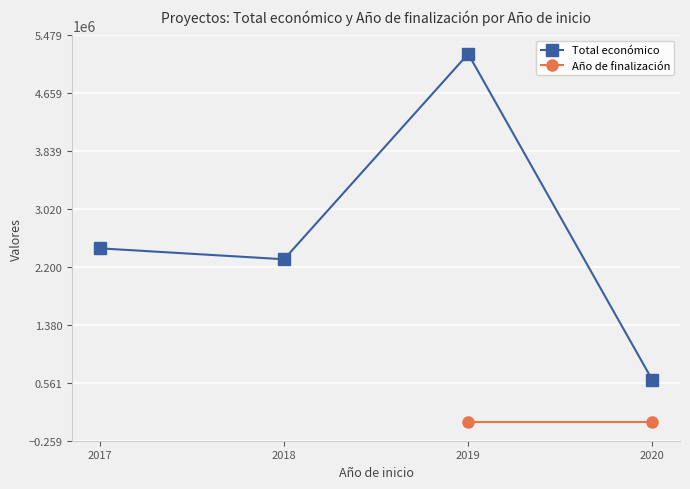

What is the value of the Total económico point at the 4th from the left?

599636